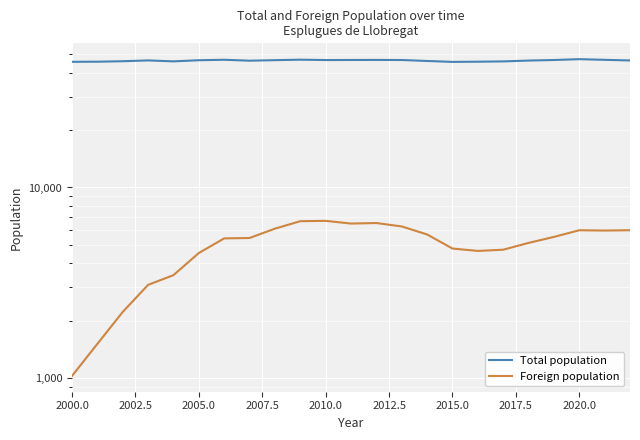

Rank the series at 2017.5 from lowest to highest value.

Foreign population, Total population